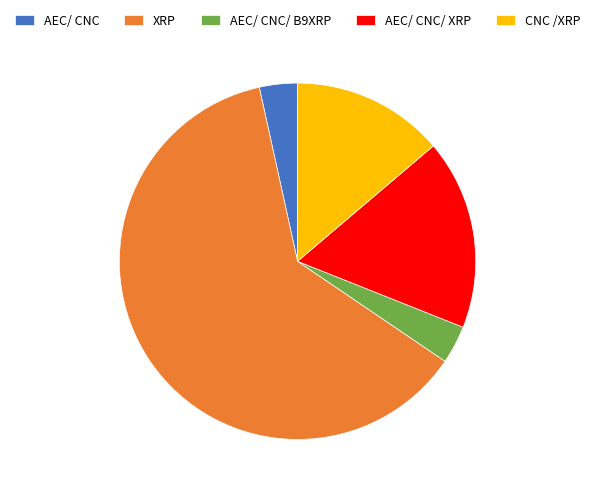

What is the largest slice in the pie chart?

XRP